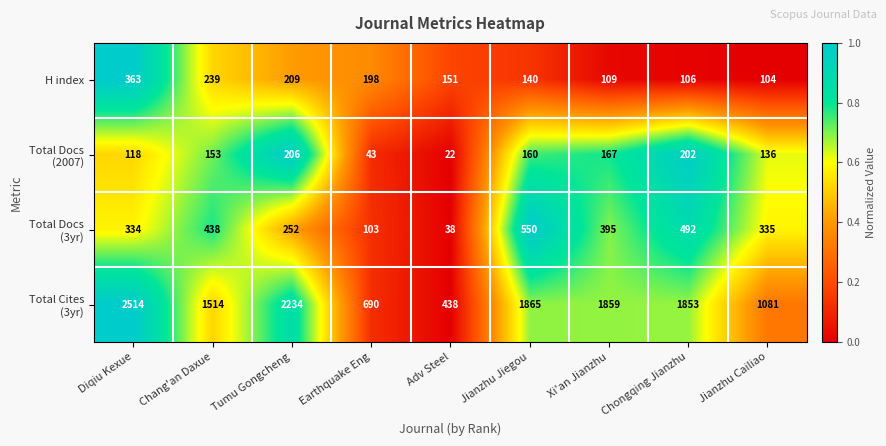

At which label does H index reach its minimum?

Jianzhu Cailiao